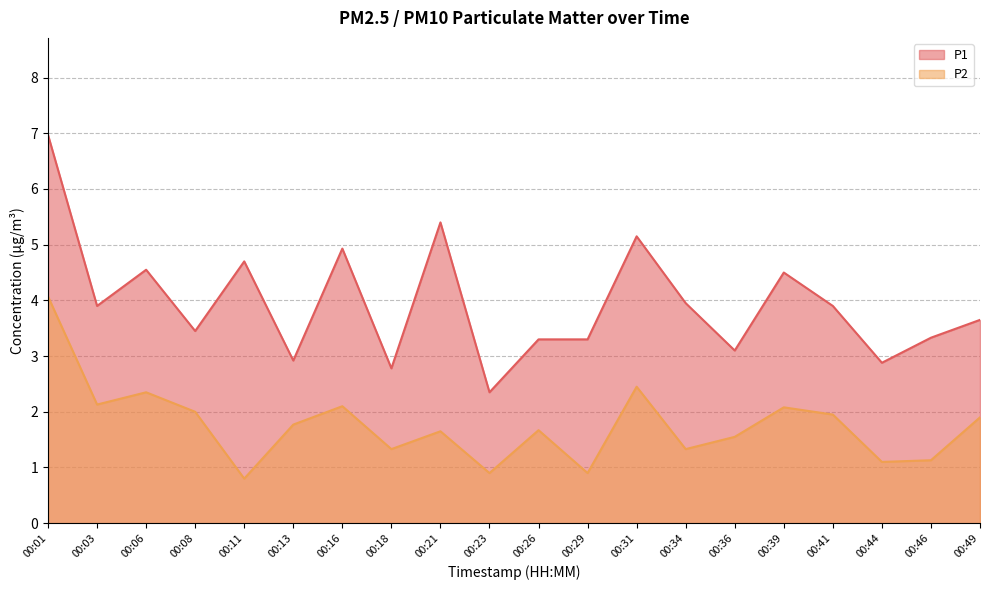

Rank the series at 00:34 from highest to lowest value.

P1, P2